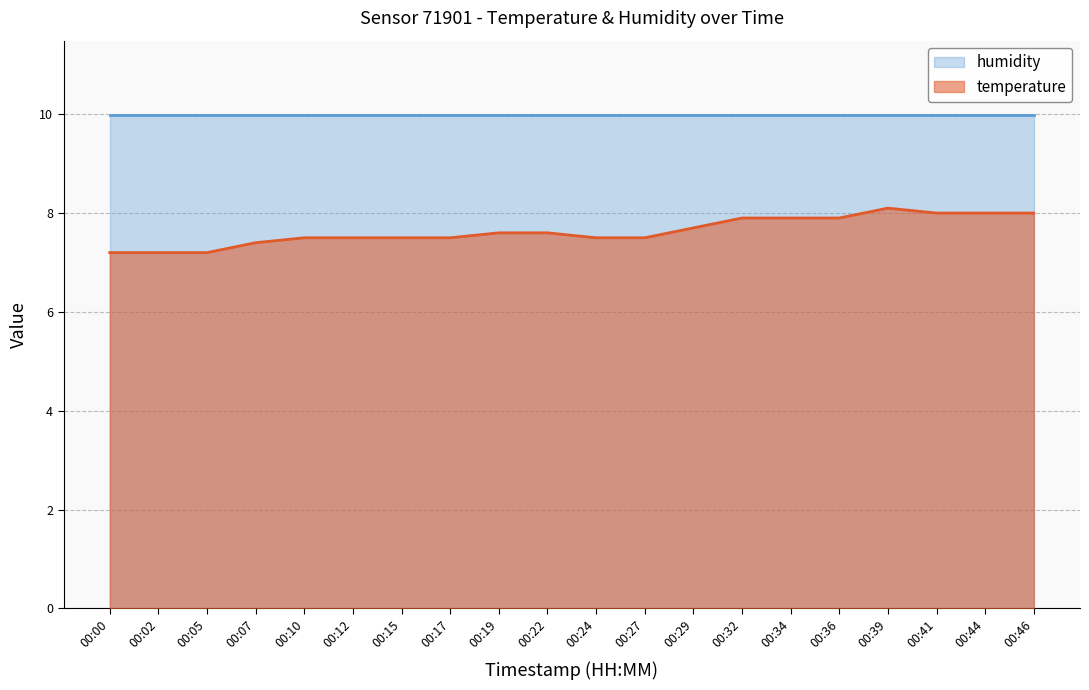

What is the value of the 4th point from the left?

7.4